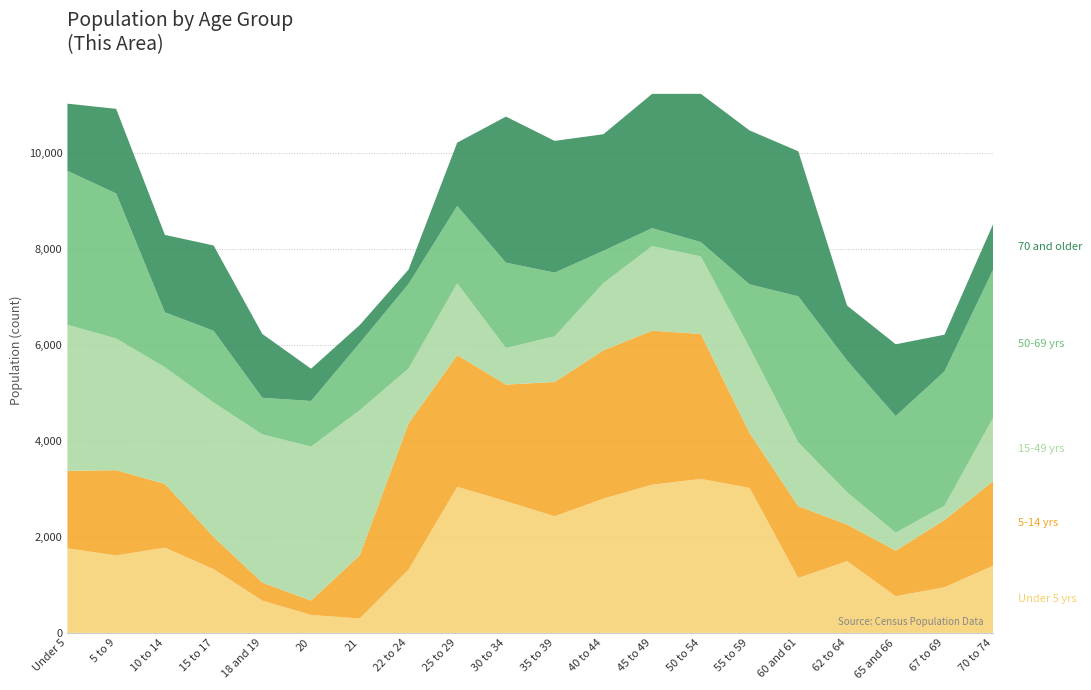

Reading right to left, extract all data points from this chart.

Under 5 yrs: 70 to 74=1401	67 to 69=951	65 and 66=764	62 to 64=1496	60 and 61=1145	55 to 59=3023	50 to 54=3208	45 to 49=3090	40 to 44=2799	35 to 39=2430	30 to 34=2745	25 to 29=3044	22 to 24=1319	21=300	20=374	18 and 19=673	15 to 17=1329	10 to 14=1777	5 to 9=1614	Under 5=1763
5-14 yrs: 70 to 74=1763	67 to 69=1401	65 and 66=951	62 to 64=764	60 and 61=1496	55 to 59=1145	50 to 54=3023	45 to 49=3208	40 to 44=3090	35 to 39=2799	30 to 34=2430	25 to 29=2745	22 to 24=3044	21=1319	20=300	18 and 19=374	15 to 17=673	10 to 14=1329	5 to 9=1777	Under 5=1614
15-49 yrs: 70 to 74=1319	67 to 69=300	65 and 66=374	62 to 64=673	60 and 61=1329	55 to 59=1777	50 to 54=1614	45 to 49=1763	40 to 44=1401	35 to 39=951	30 to 34=764	25 to 29=1496	22 to 24=1145	21=3023	20=3208	18 and 19=3090	15 to 17=2799	10 to 14=2430	5 to 9=2745	Under 5=3044
50-69 yrs: 70 to 74=3090	67 to 69=2799	65 and 66=2430	62 to 64=2745	60 and 61=3044	55 to 59=1319	50 to 54=300	45 to 49=374	40 to 44=673	35 to 39=1329	30 to 34=1777	25 to 29=1614	22 to 24=1763	21=1401	20=951	18 and 19=764	15 to 17=1496	10 to 14=1145	5 to 9=3023	Under 5=3208
70 and older: 70 to 74=951	67 to 69=764	65 and 66=1496	62 to 64=1145	60 and 61=3023	55 to 59=3208	50 to 54=3090	45 to 49=2799	40 to 44=2430	35 to 39=2745	30 to 34=3044	25 to 29=1319	22 to 24=300	21=374	20=673	18 and 19=1329	15 to 17=1777	10 to 14=1614	5 to 9=1763	Under 5=1401